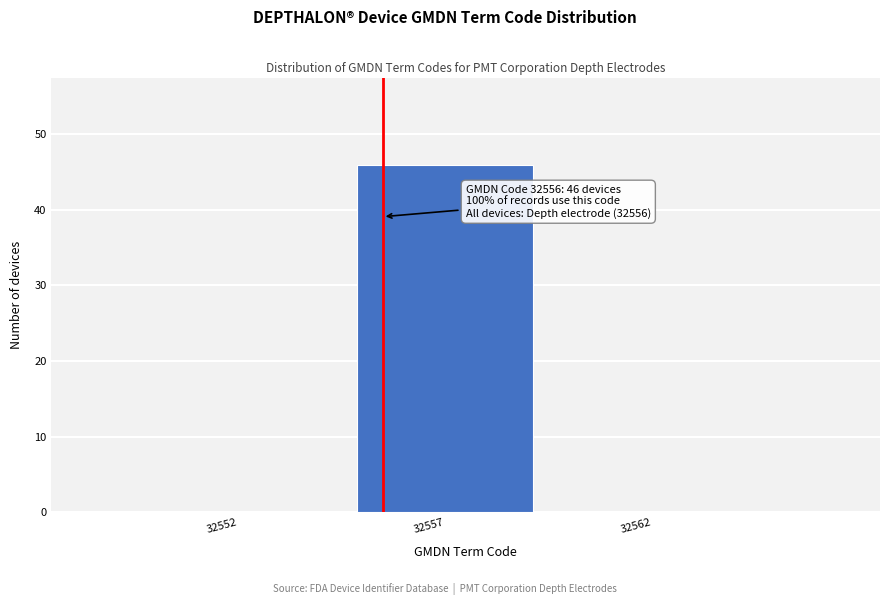

Reading left to right, transcribe all the data shown in this chart.

32552=0	32557=46	32562=0